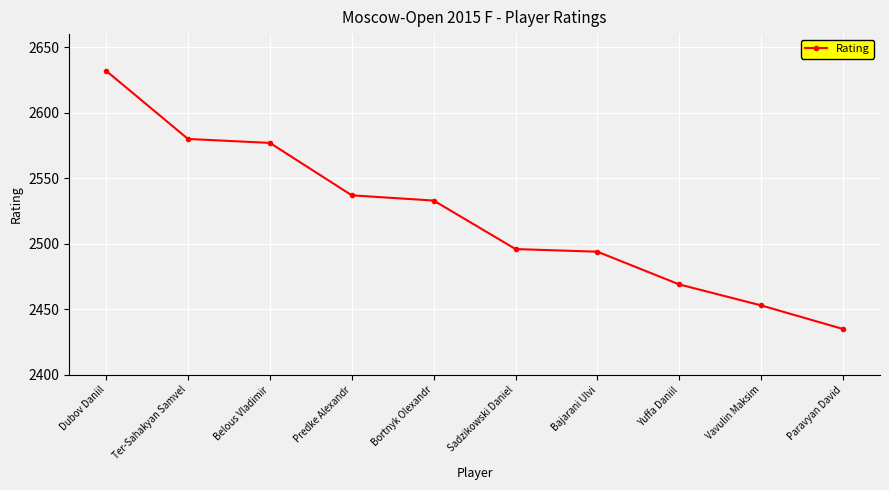

What is the change in value from Dubov Daniil to Belous Vladimir?

-55